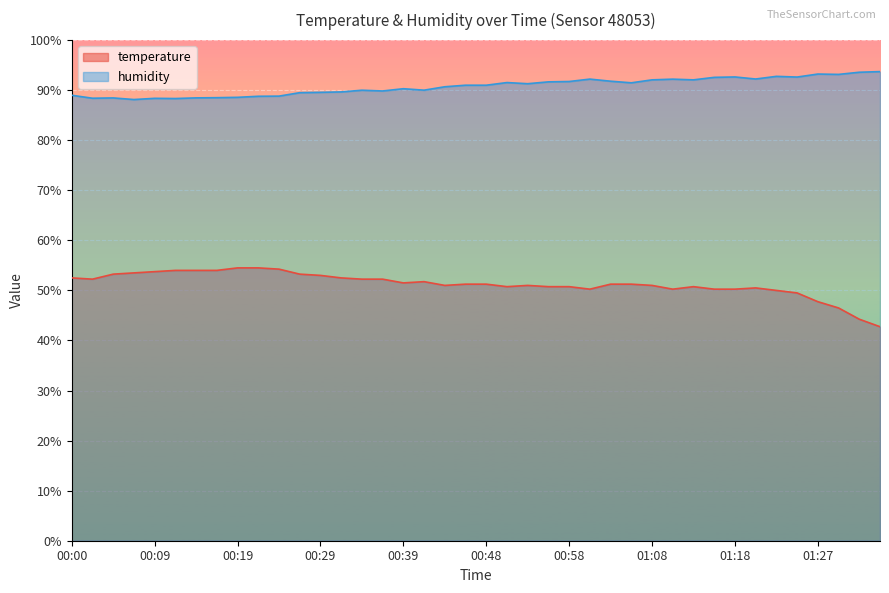

Which has a higher value, 01:25 or 00:51?

00:51